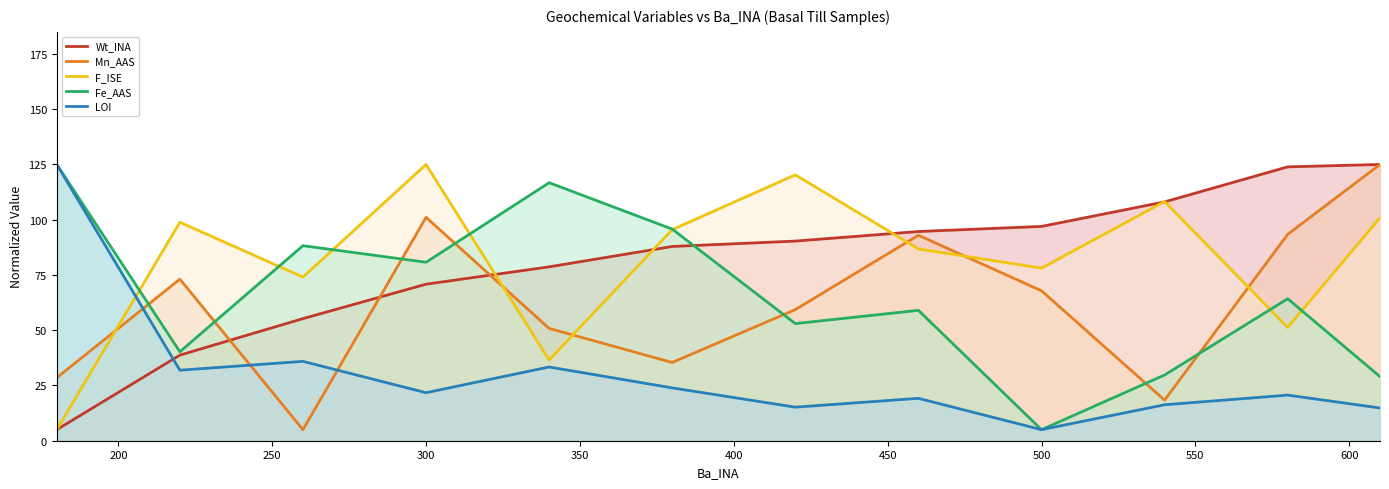

What is the highest value of the Mn_AAS series?

125.0